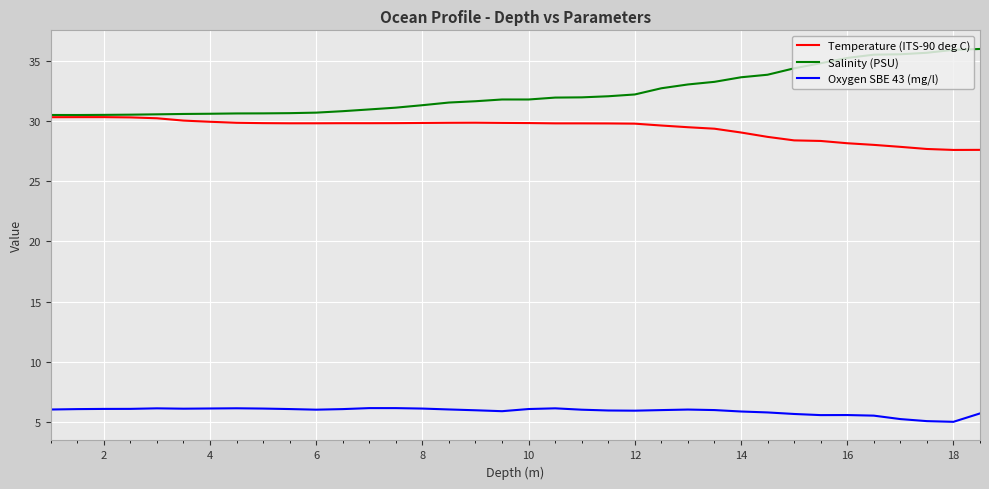

True or false: Oxygen SBE 43 (mg/l) and Salinity (PSU) intersect in this chart.

False